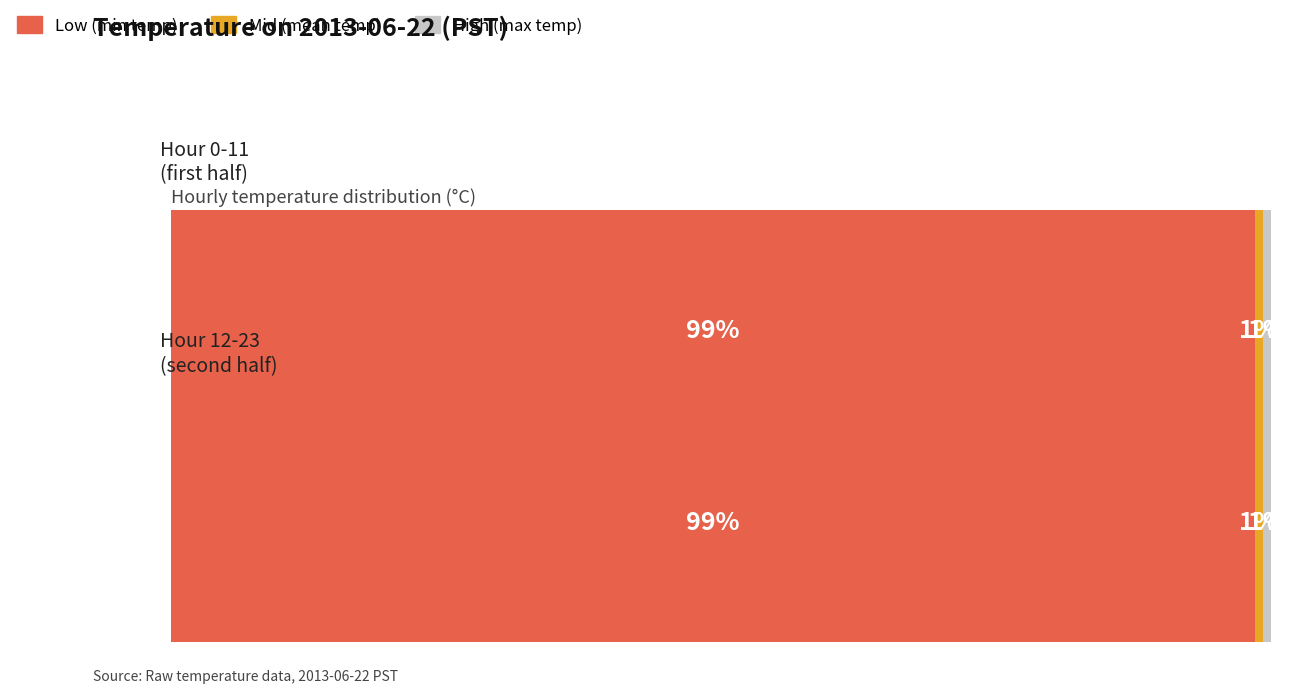

How many bars are there in each group?

3